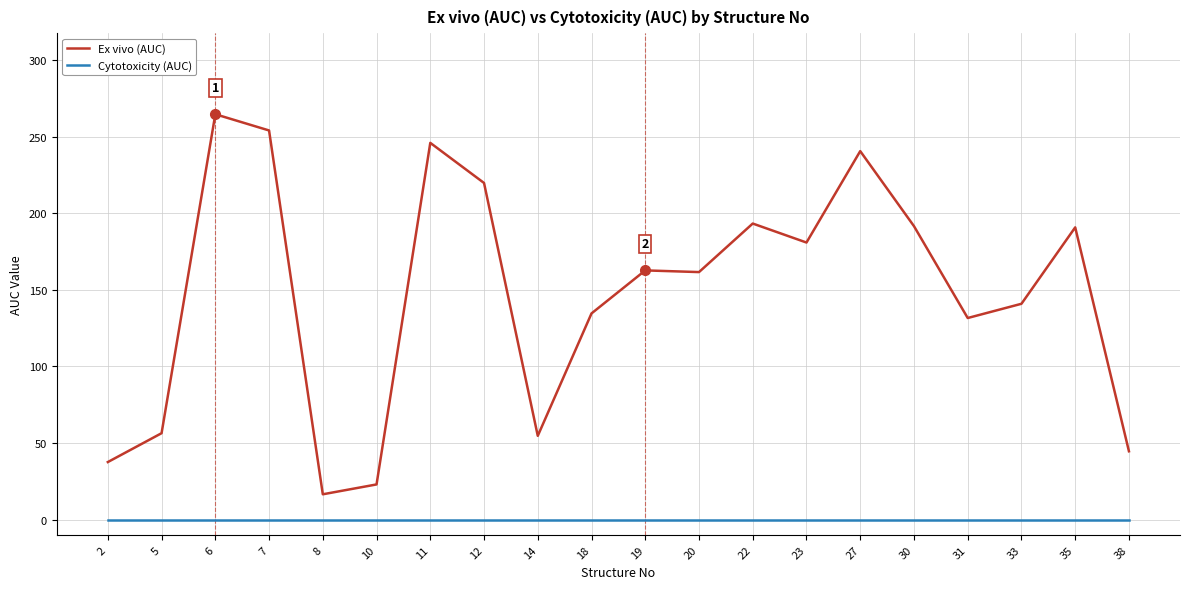

What is the total value across all series at 27?

240.6